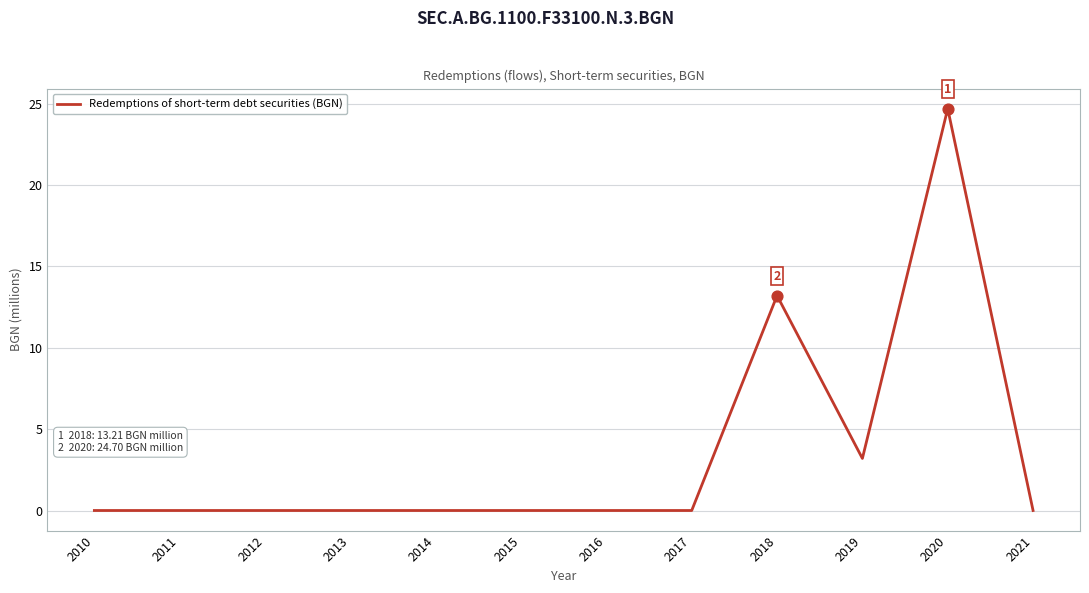

What is the change in value from 2014 to 2019?

+3.2